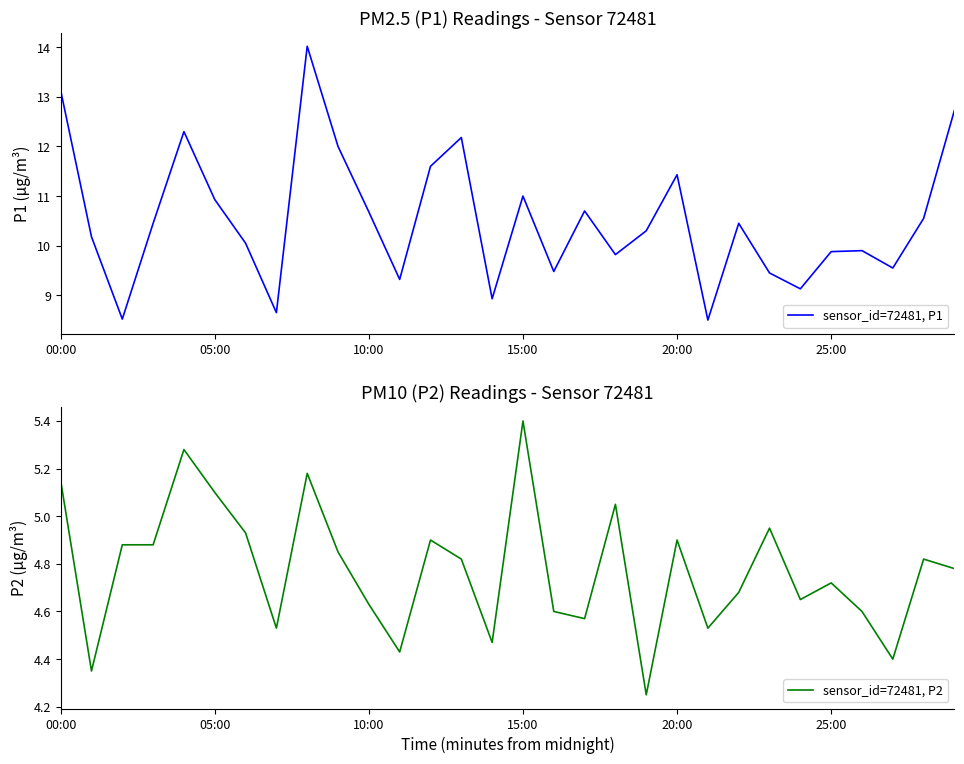

What position from the left is 8?

9